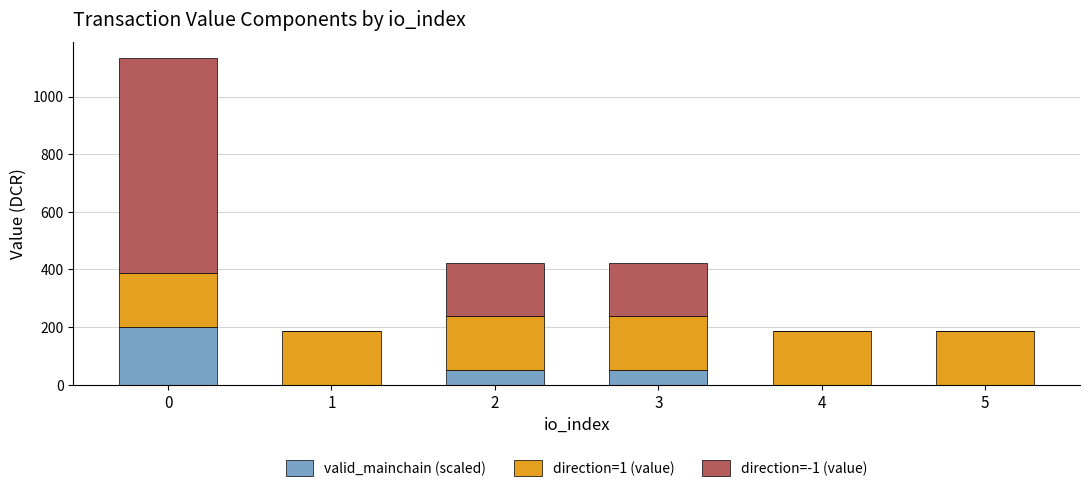

Reading right to left, transcribe the values for valid_mainchain (scaled).

5=0.0	4=0.0	3=50.0	2=50.0	1=0.0	0=200.0